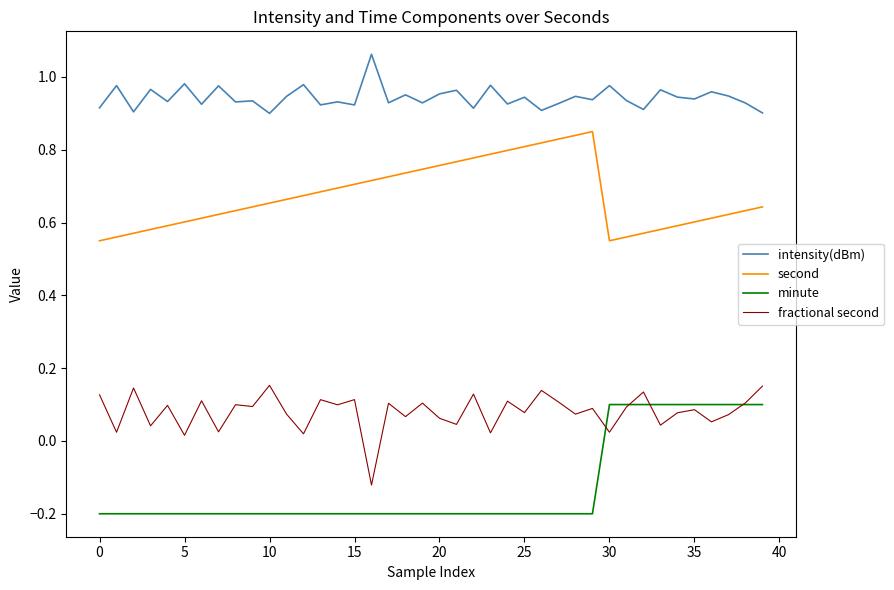

Which series has the largest total across all categories?

intensity(dBm)